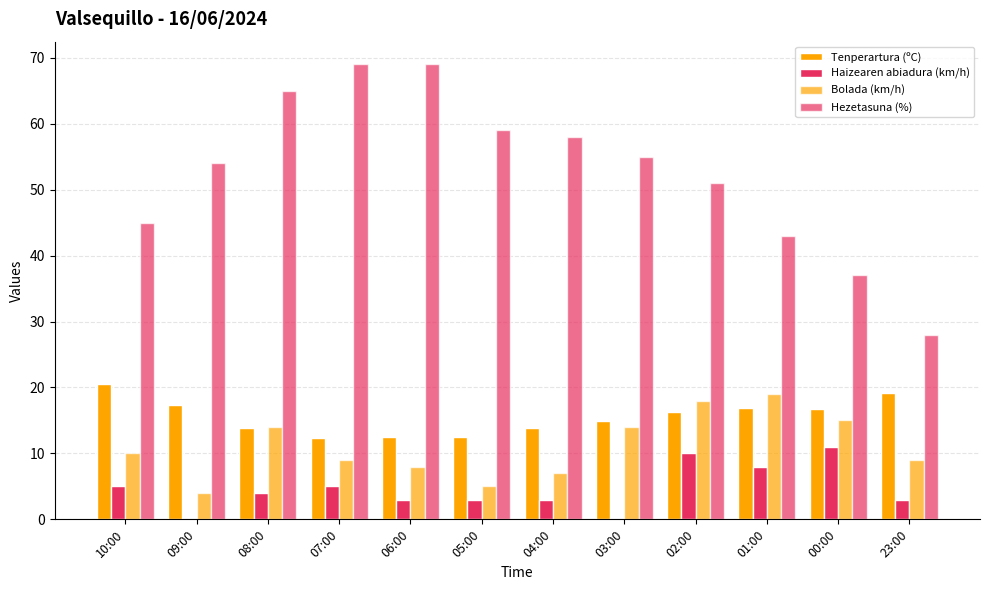

Are the bars grouped side by side (vs. stacked)?

Yes